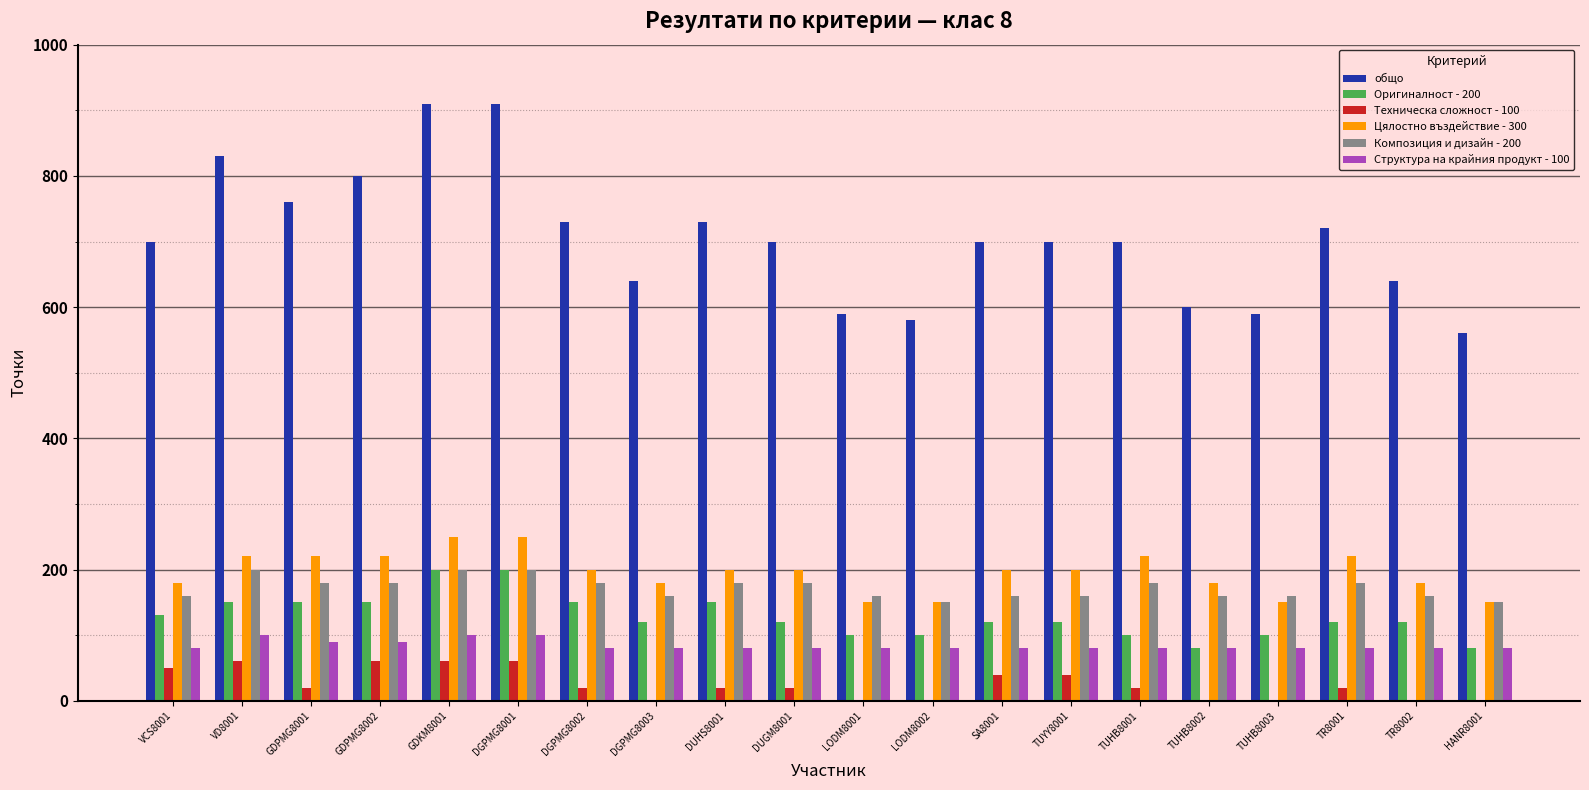

What is the total value across all series at TUHB8003?

1080